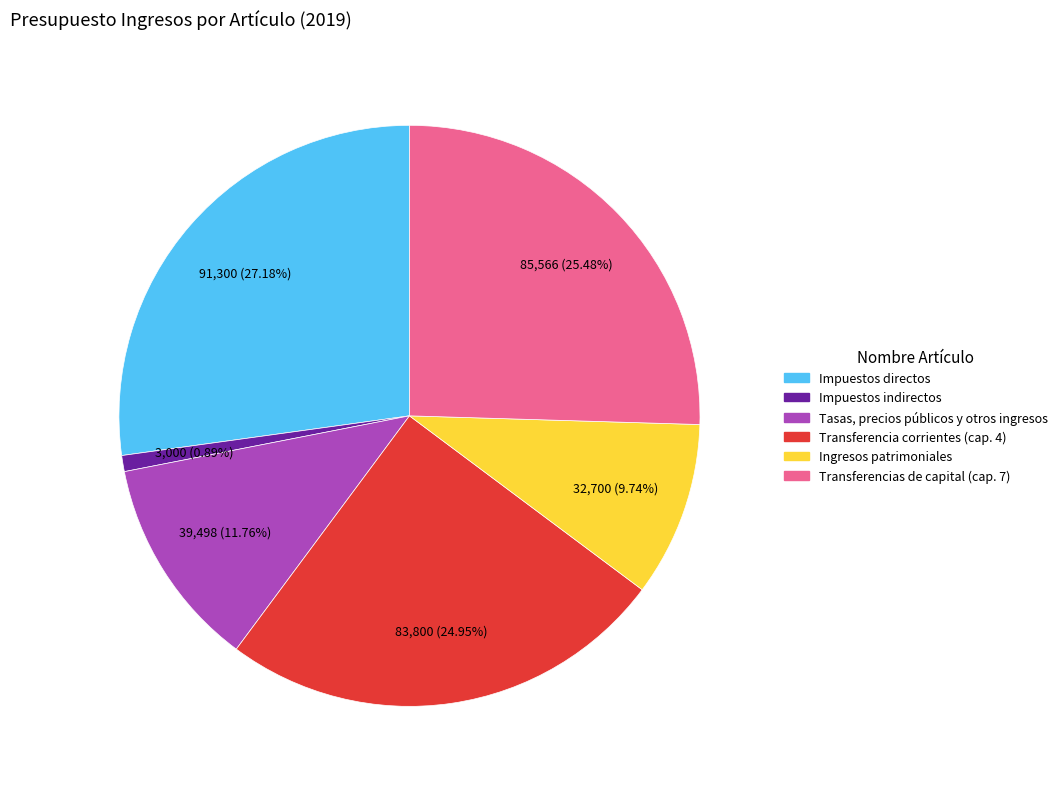

The Ingresos patrimoniales slice represents 10% of the pie. True or false?

True